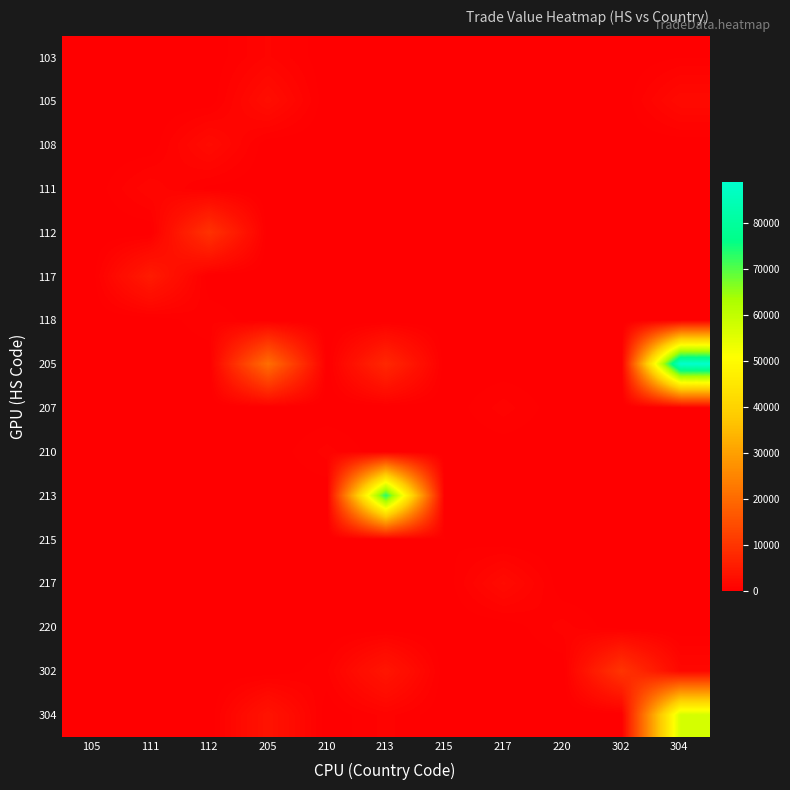

What is the greatest value displayed?

88957